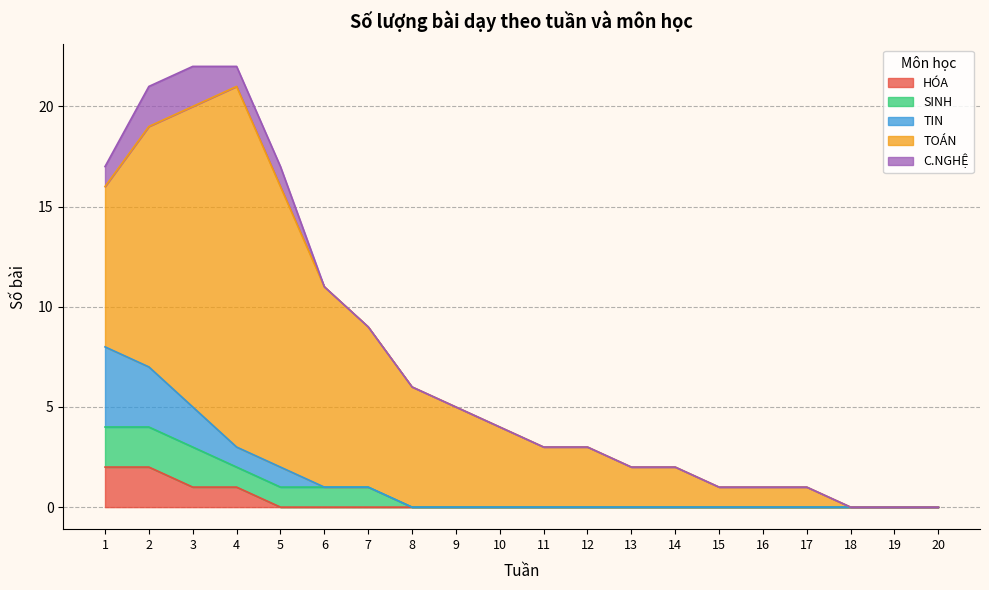

Between 20 and 4, which is larger?

4